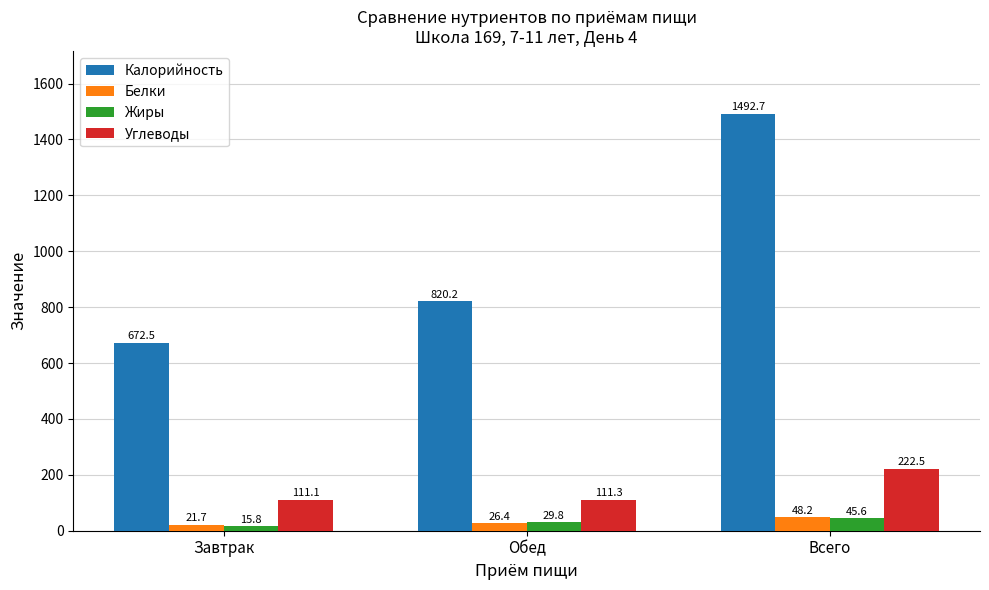

How many groups of bars are there?

3